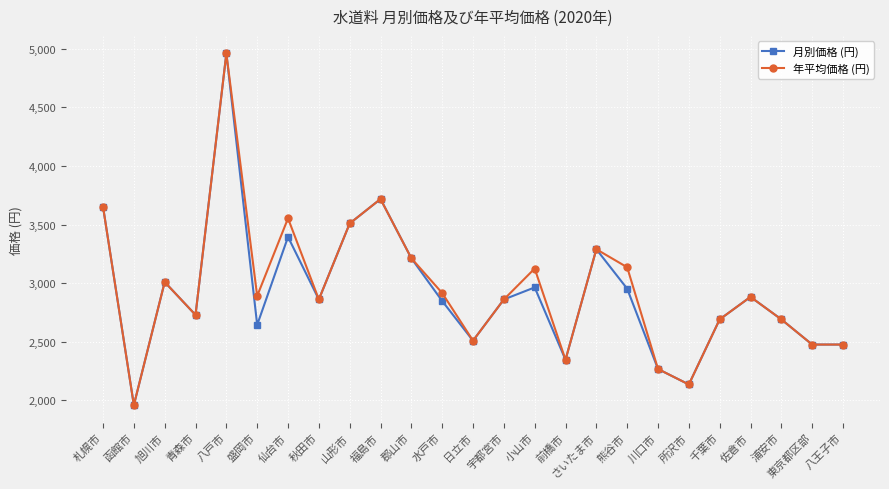

What is the total value across all series at 八王子市?

4950